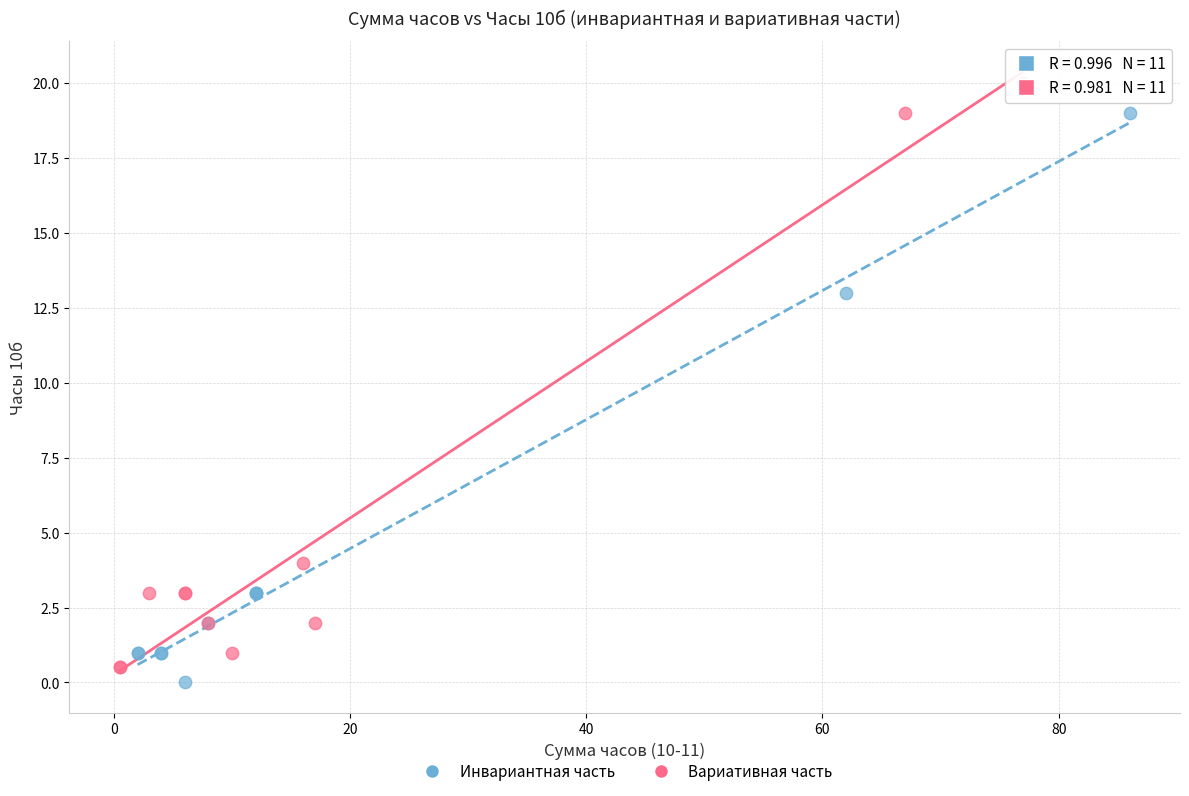

Which series contains the highest Y value?

Вариативная часть